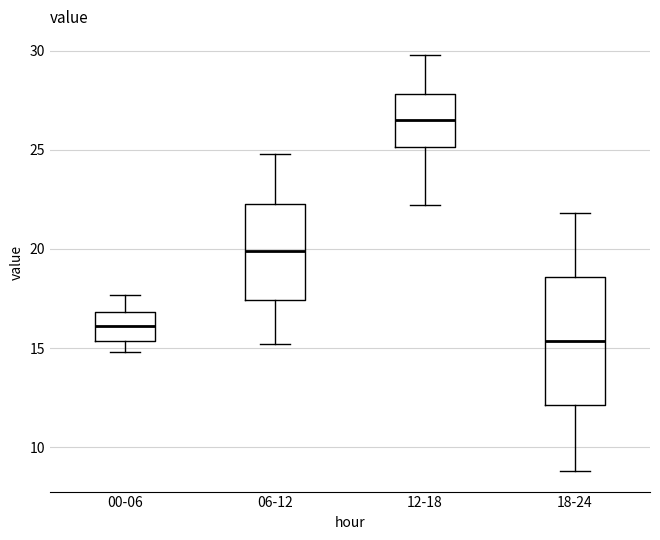

Comparing the boxes themselves (not the whiskers), which one is the tallest?

18-24